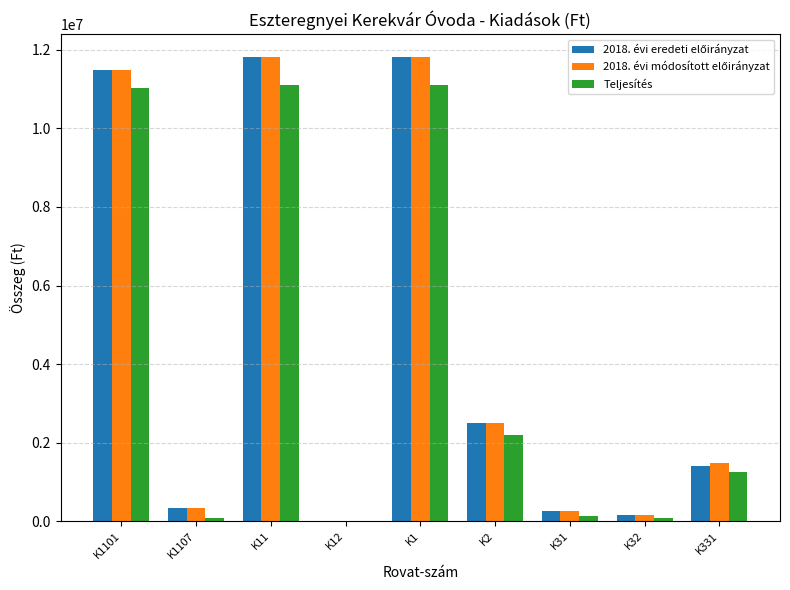

What is the greatest value displayed?

11813964